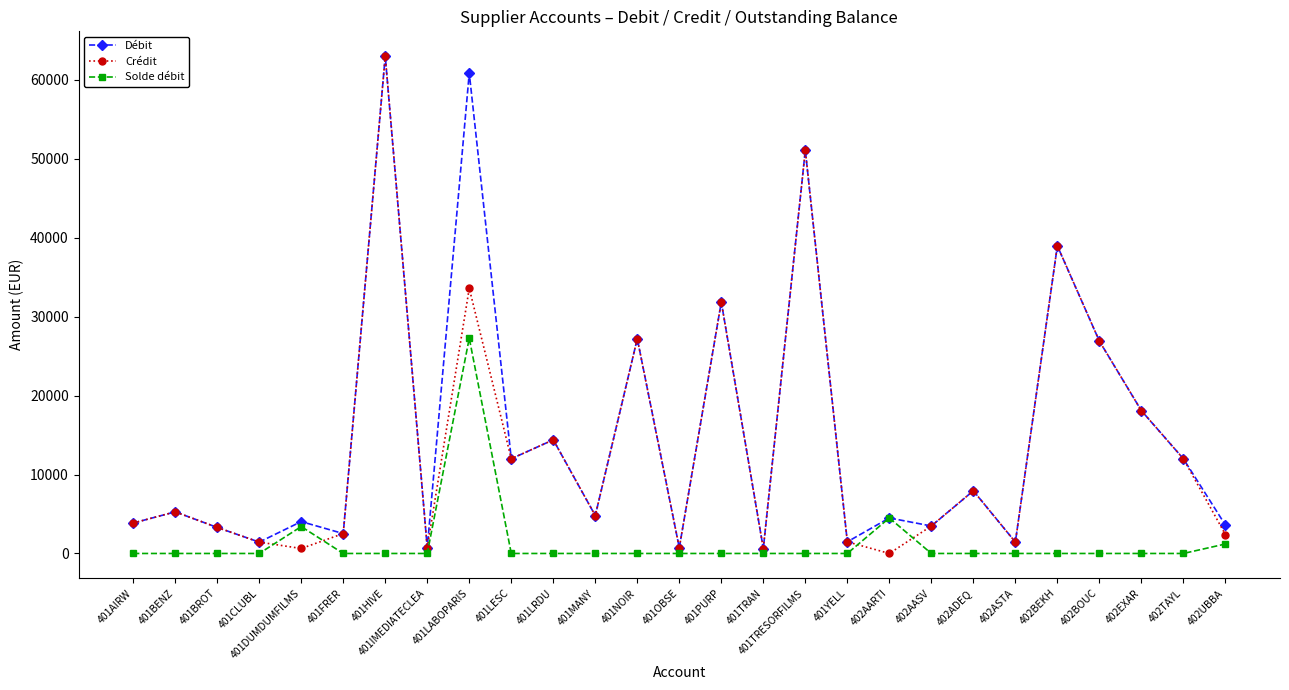

What is the difference between the highest and lowest values at 401LESC?

12000.0